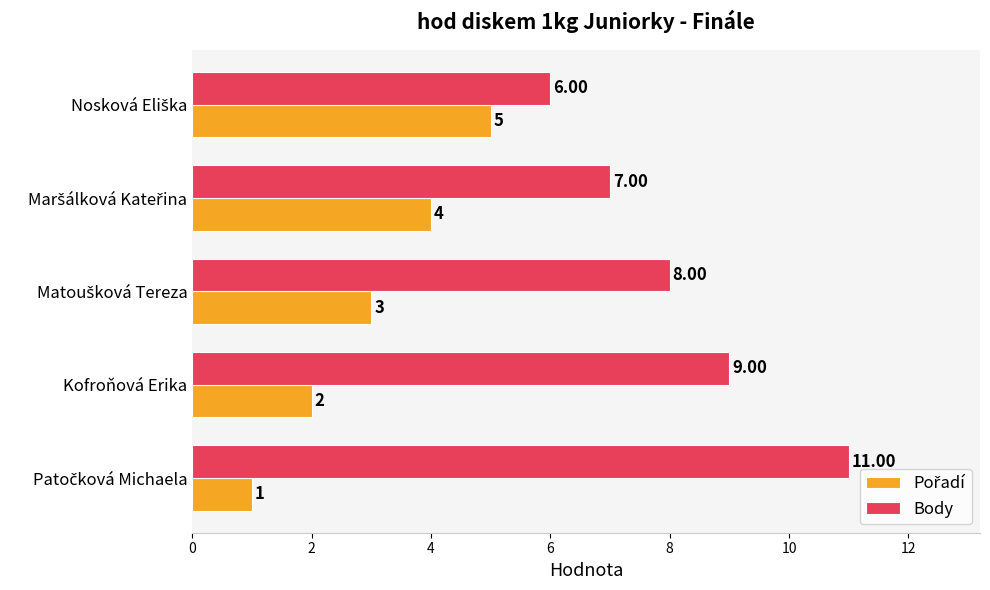

Which series has the widest spread of values?

Body